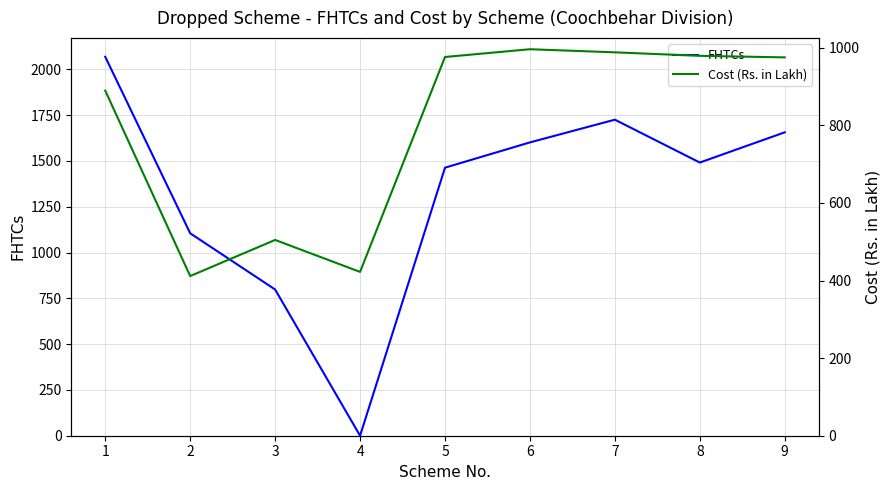

At which category is the sum across all series the highest?

1